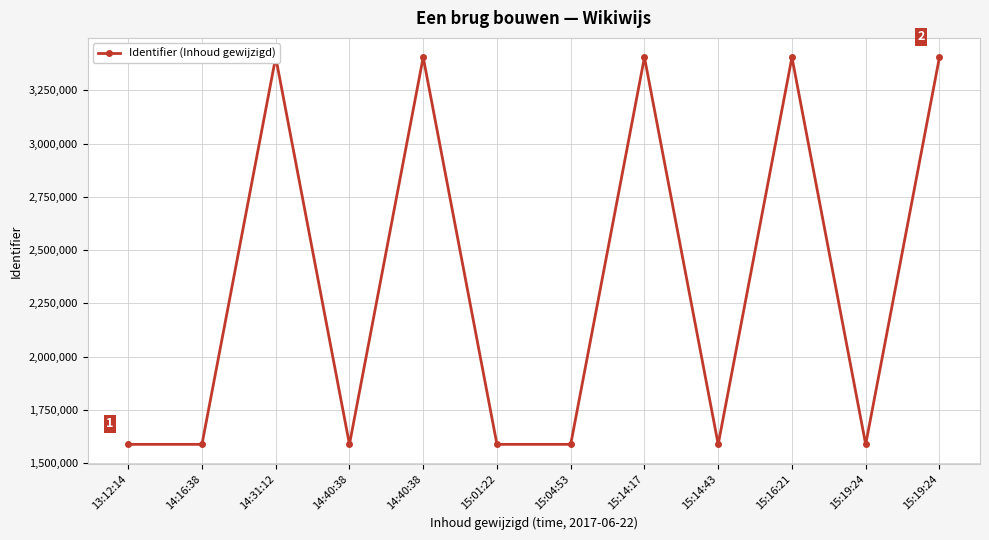

How many categories are shown in the chart?

12